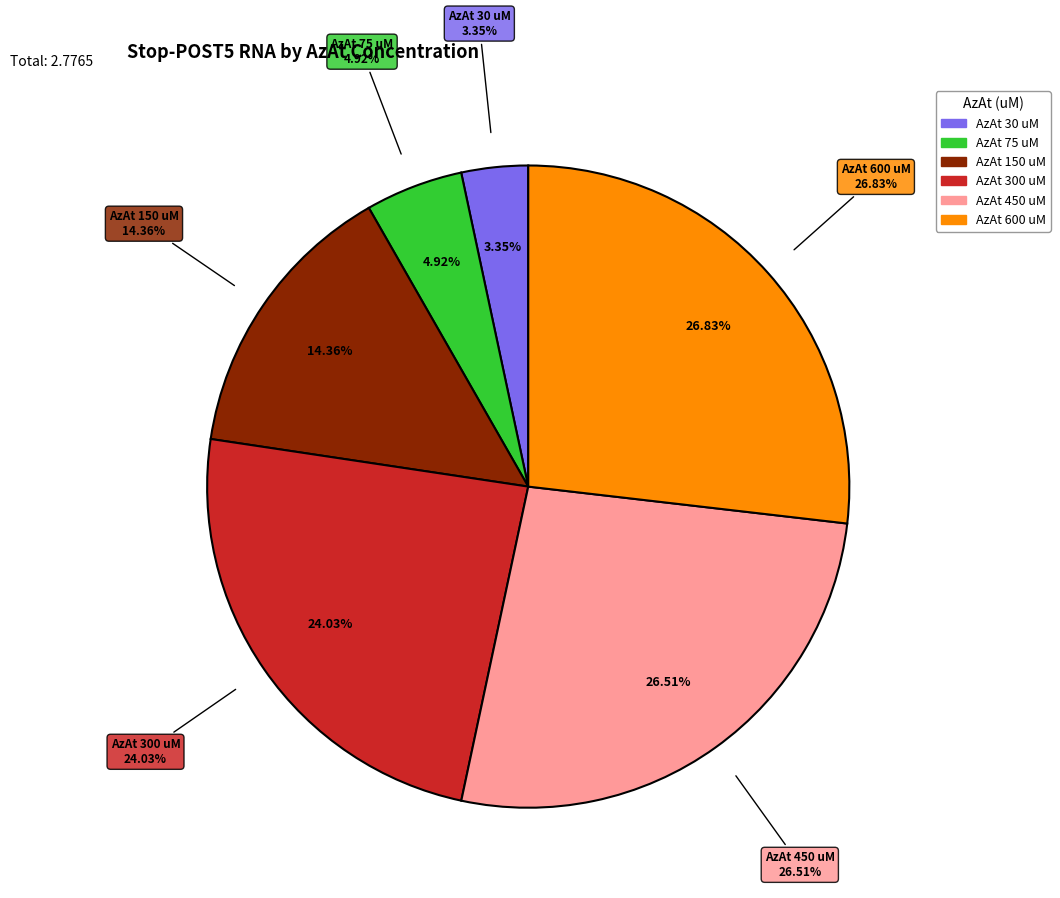

What is the total percentage of 600 and 150?

41.2%